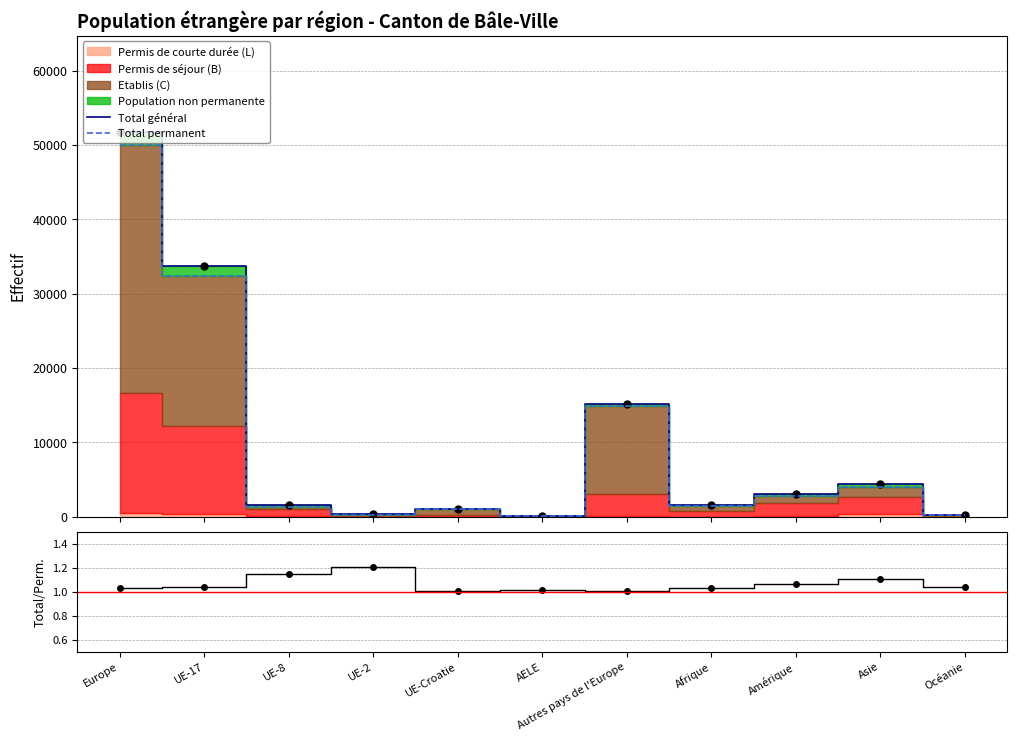

What is the label of the 9th point from the right?

UE-8